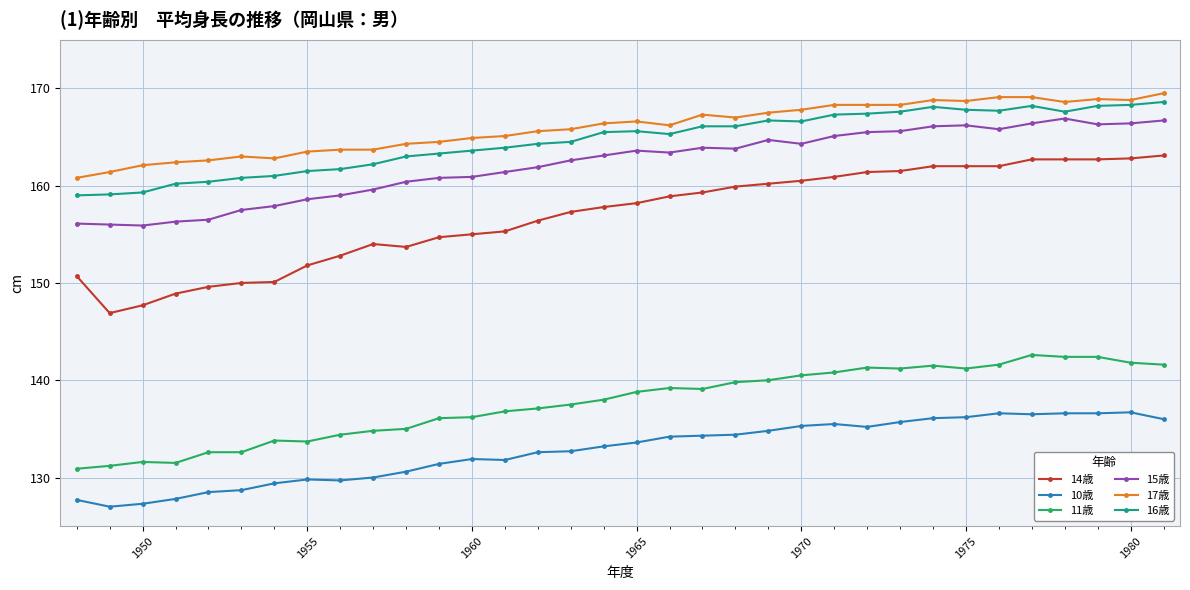

What are all the series names shown in the legend?

14歳, 10歳, 11歳, 15歳, 17歳, 16歳